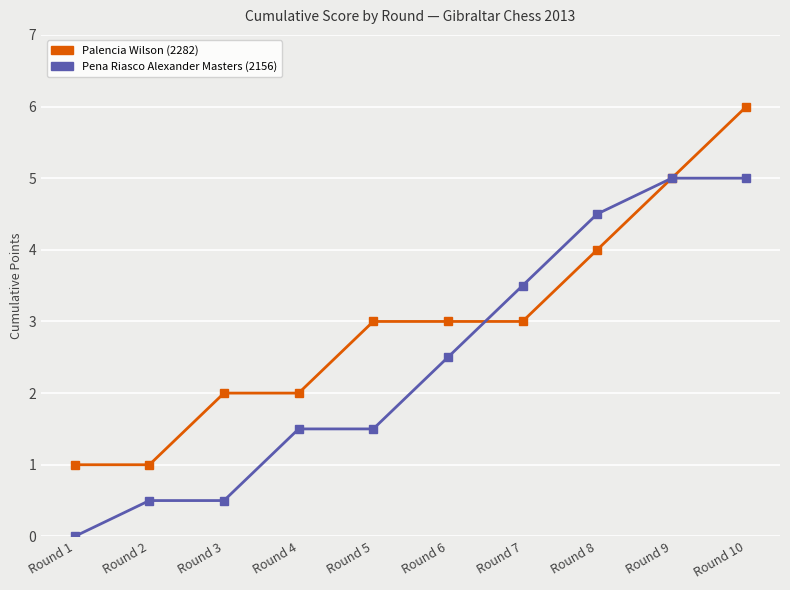

Is the value of Palencia Wilson (2282) at Round 1 greater than the value of Pena Riasco Alexander Masters (2156) at Round 8?

No